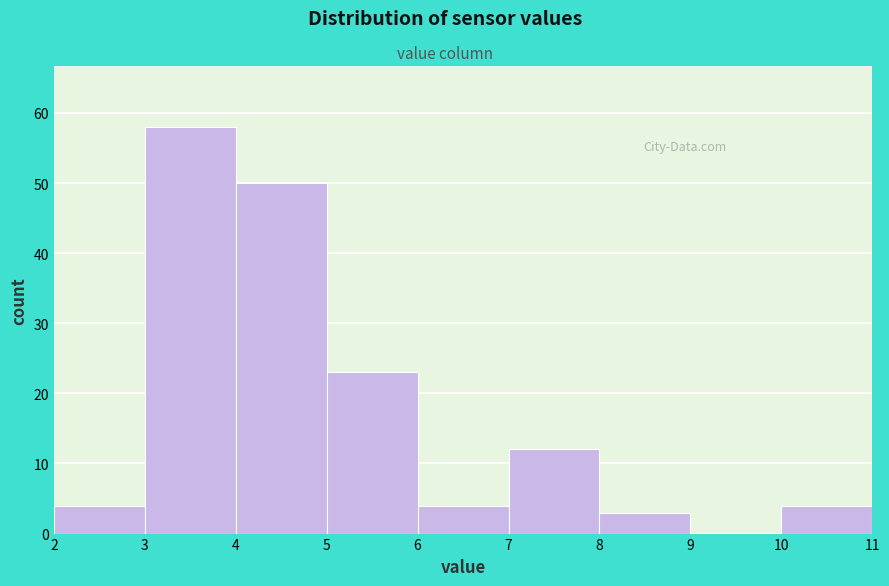

Which range on the x-axis has the tallest bar?

3 to 4